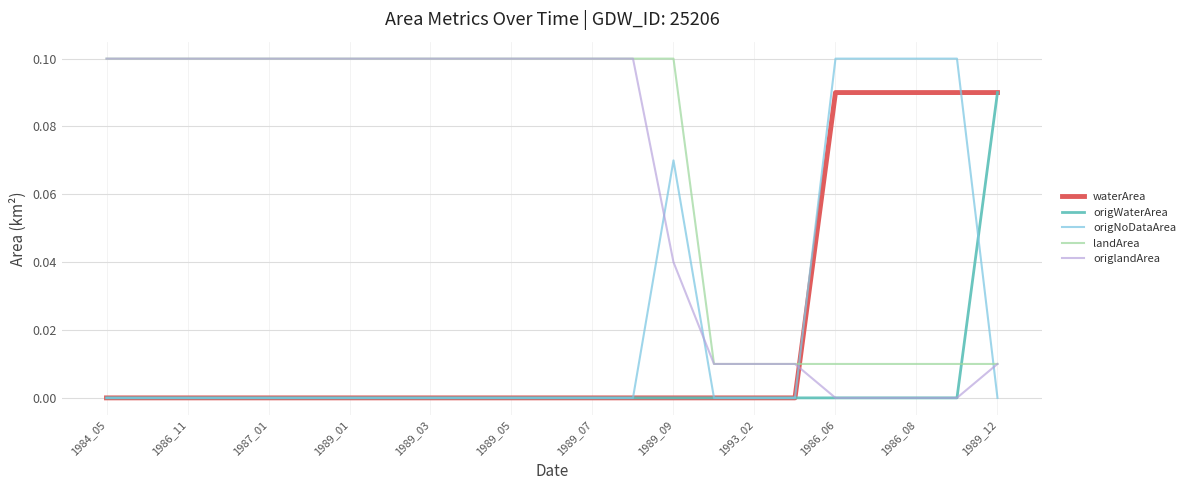

True or false: landArea and origNoDataArea cross at least once.

True